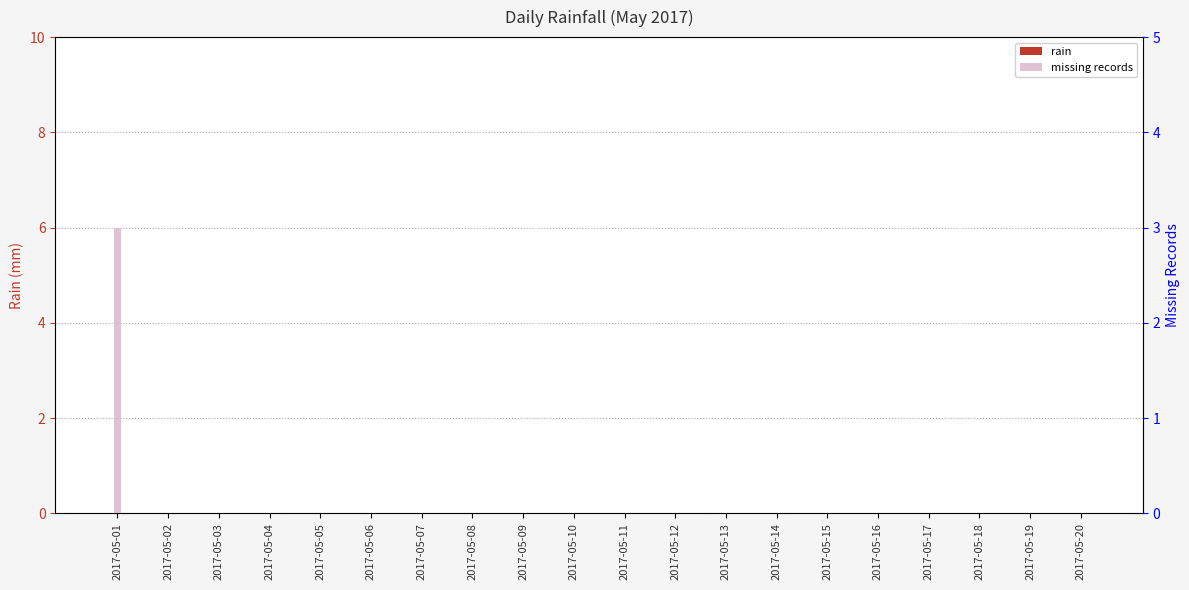

What is the difference between the missing records values at 2017-05-01 and 2017-05-20?

3